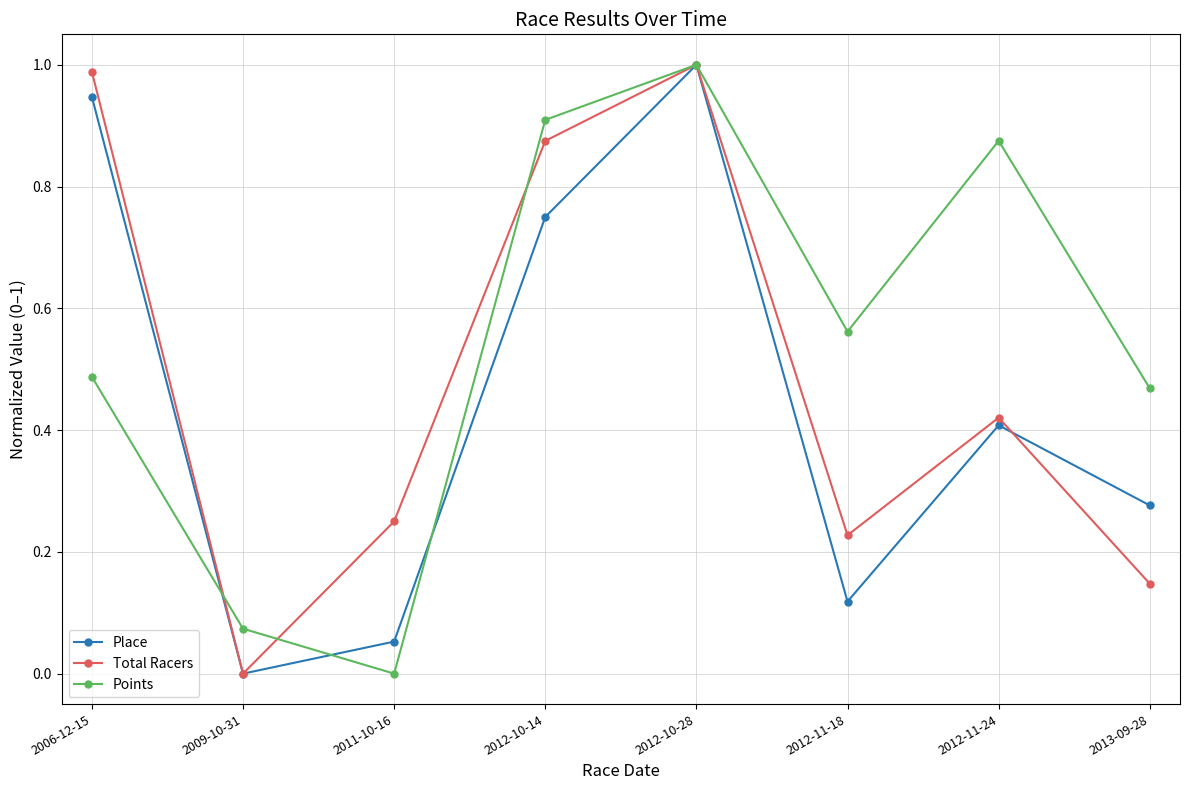

Count the number of categories in the chart.

8